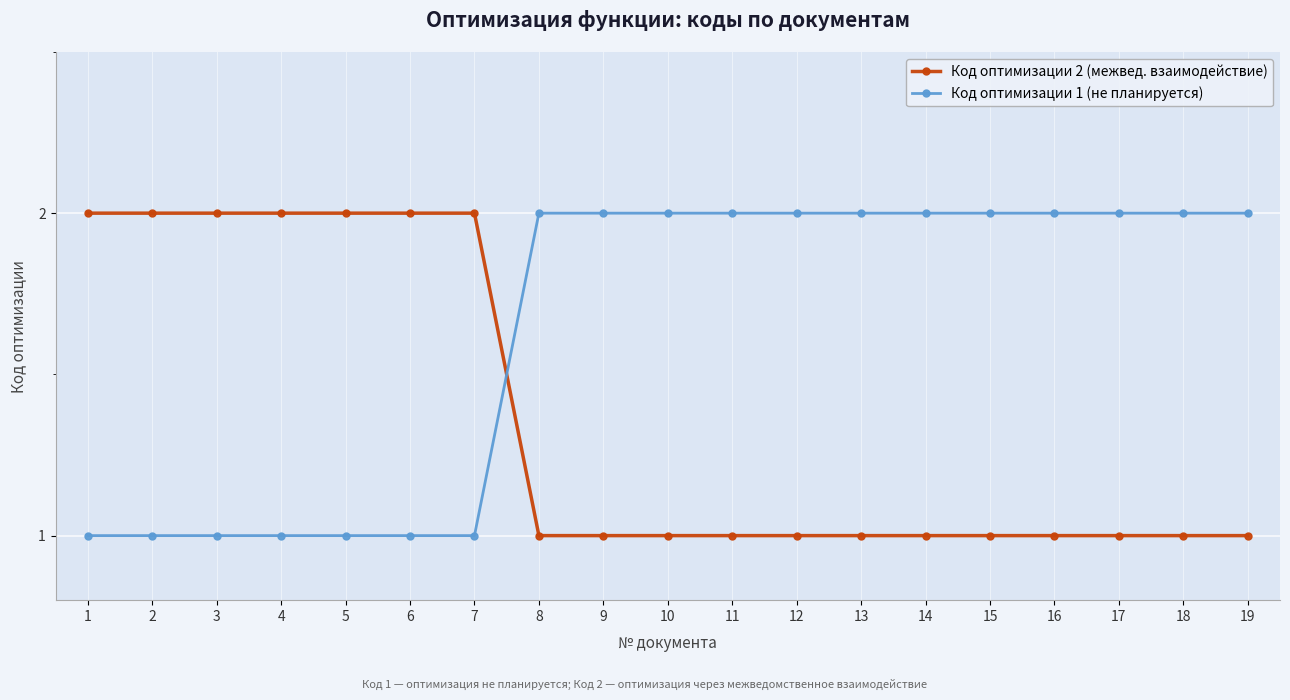

Is this an area chart (filled region under the line)?

No